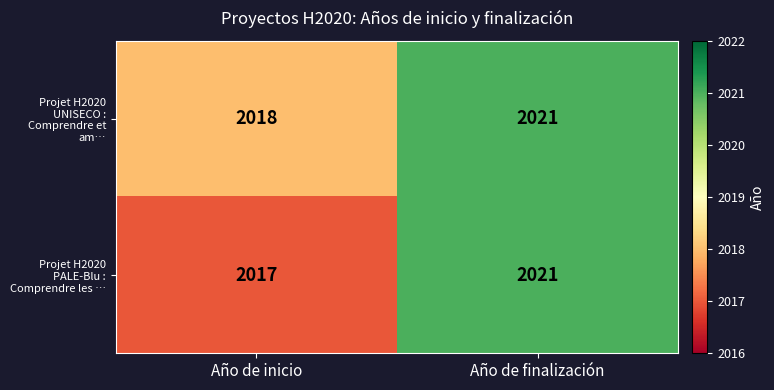

What is the greatest value displayed?

2021